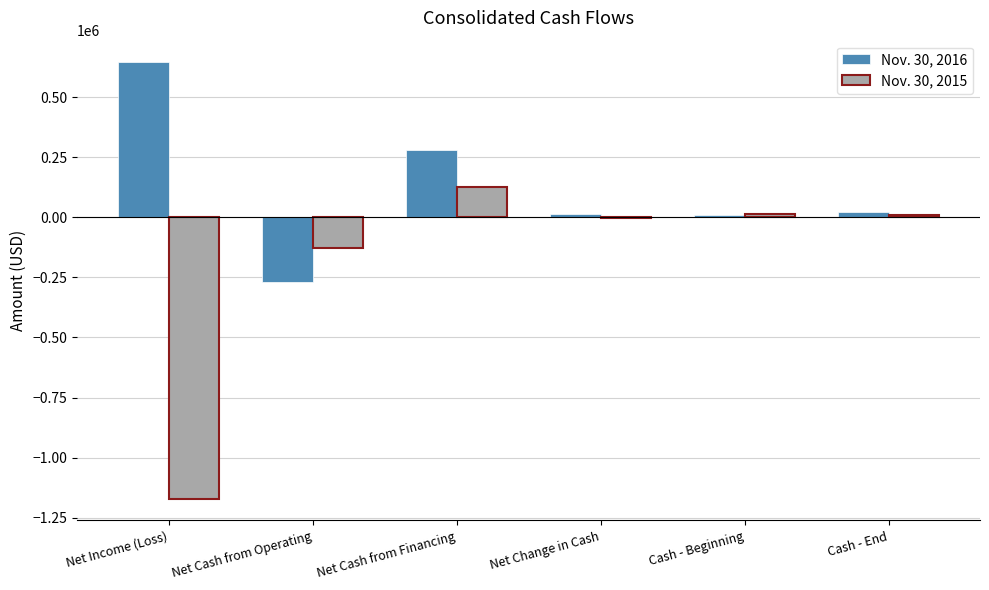

What is the sum of the Nov. 30, 2015 values at Cash - End and Net Cash from Financing?

131648